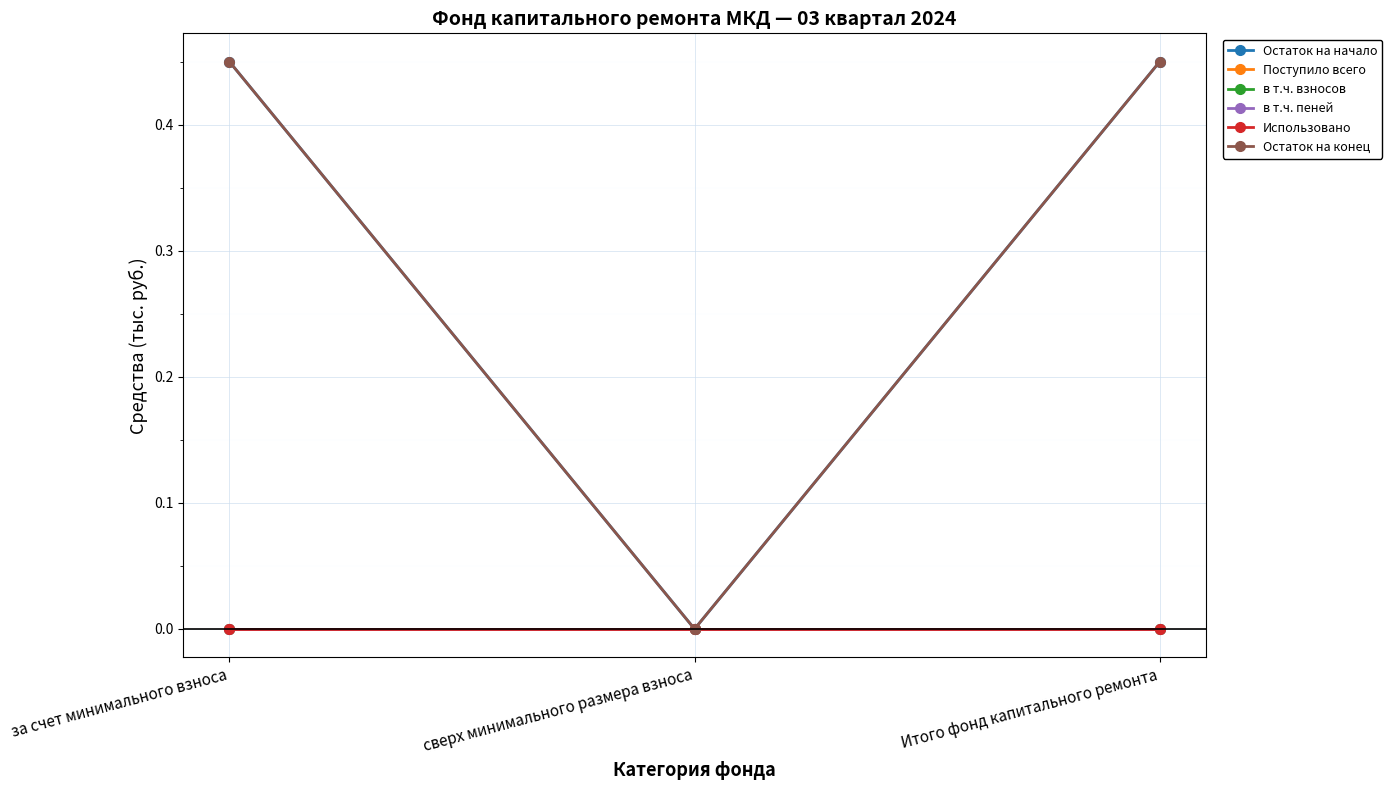

Is the value of Остаток на начало at сверх минимального размера взноса greater than the value of Поступило всего at за счет минимального взноса?

No